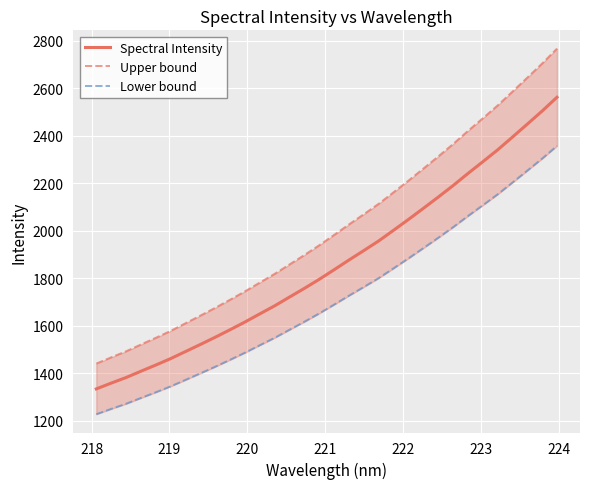

What is the highest value of the Spectral Intensity series?

2561.8